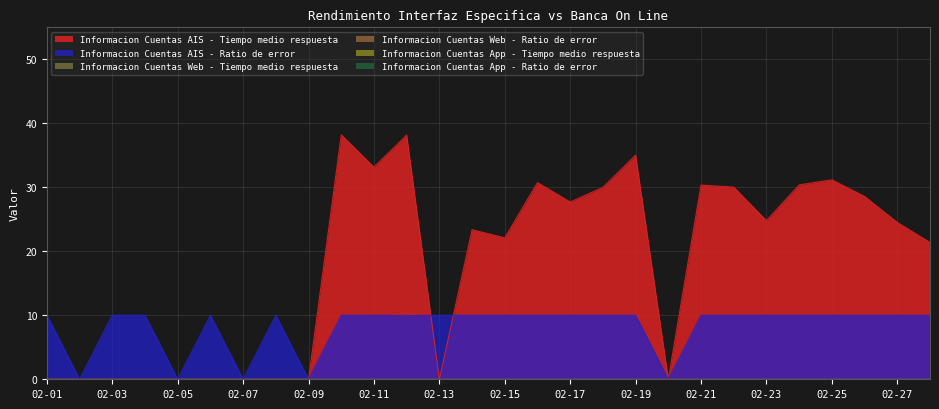

The value of Informacion Cuentas App - Ratio de error at 02-25 is 0.0. True or false?

True